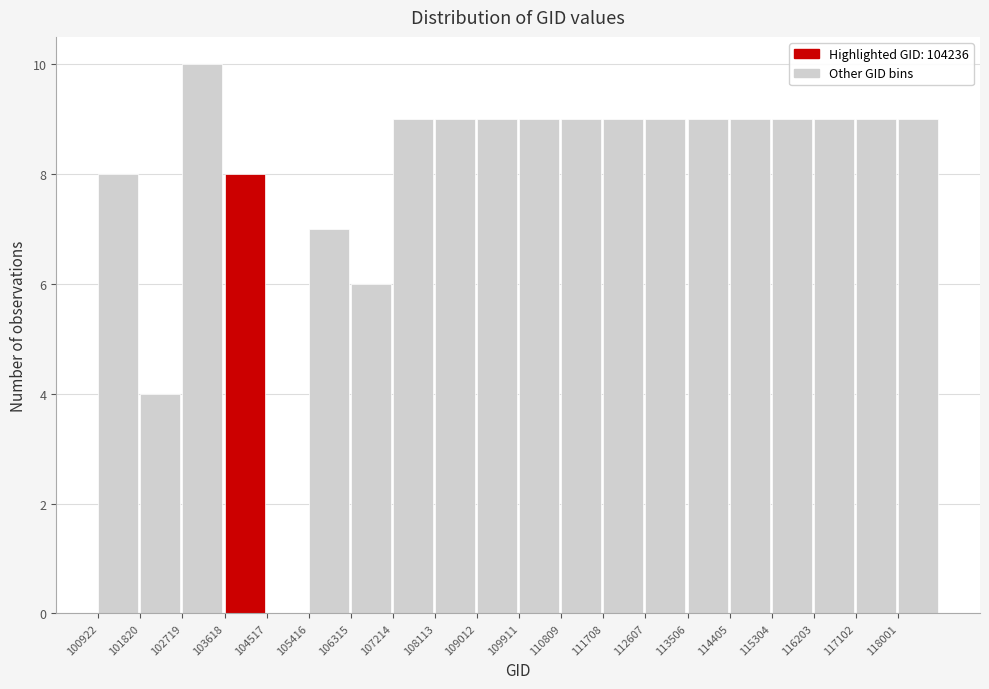

What is the height of the bar covering 111700 to 112600 on the x-axis? Neither the bar edges nor the heights are printed on the chart, so give them approximately, as read against the axes.

9